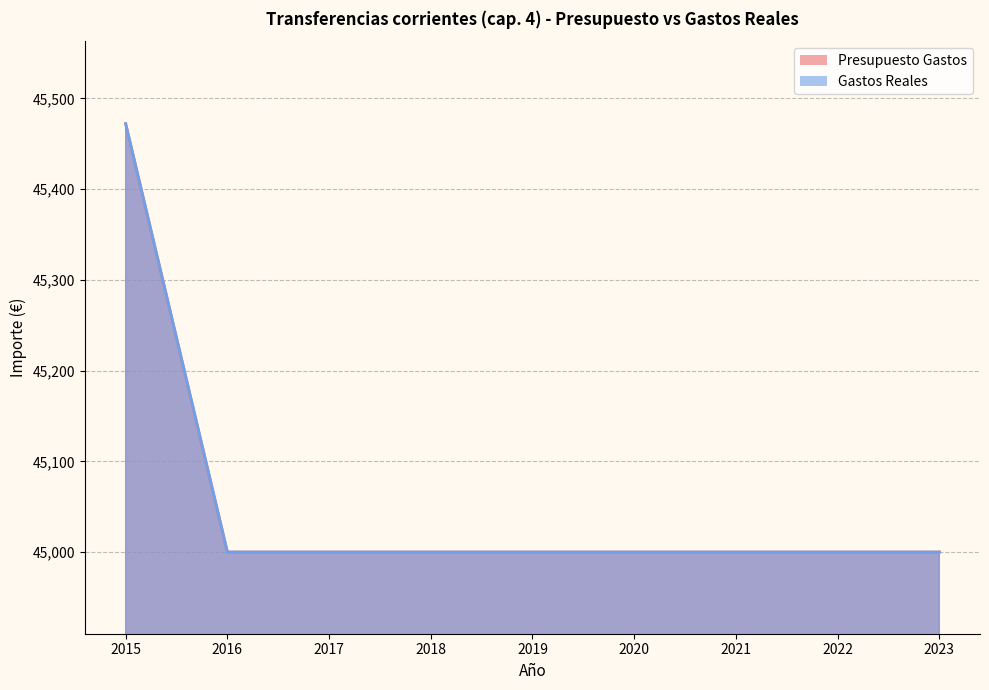

What is the difference between the maximum and second lowest values in the Gastos Reales series?

472